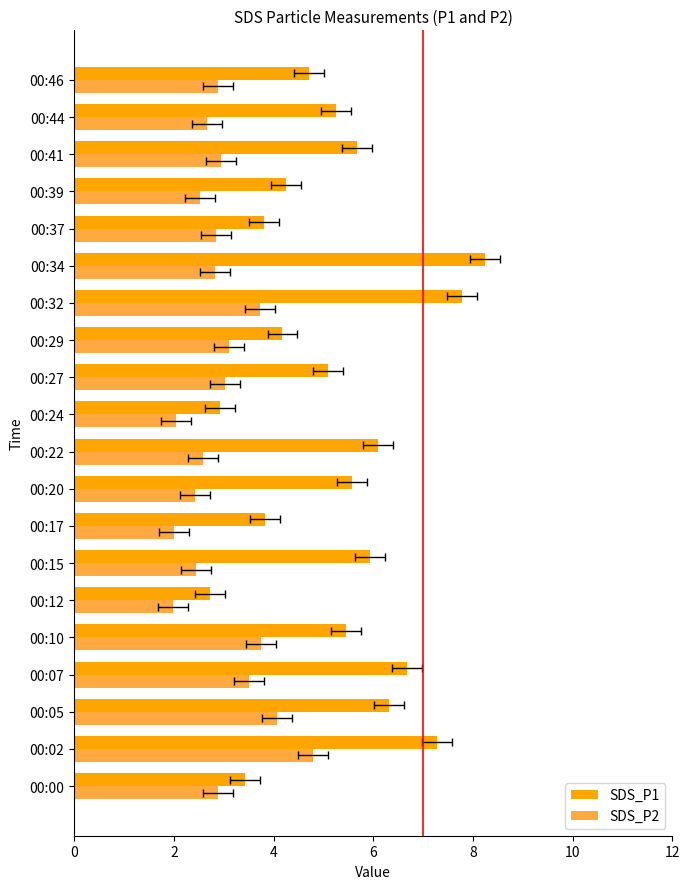

What are all the series names shown in the legend?

SDS_P1, SDS_P2